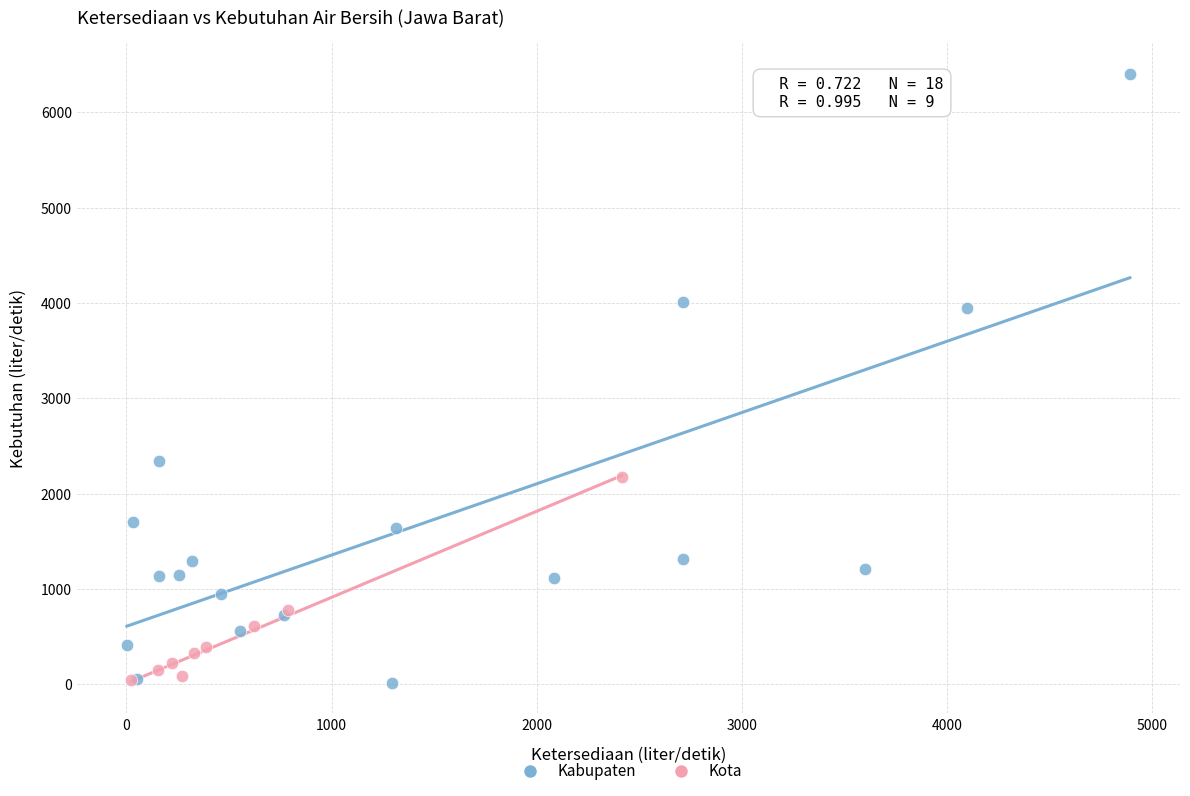

Which series has the largest Y range (max minus min)?

Kabupaten